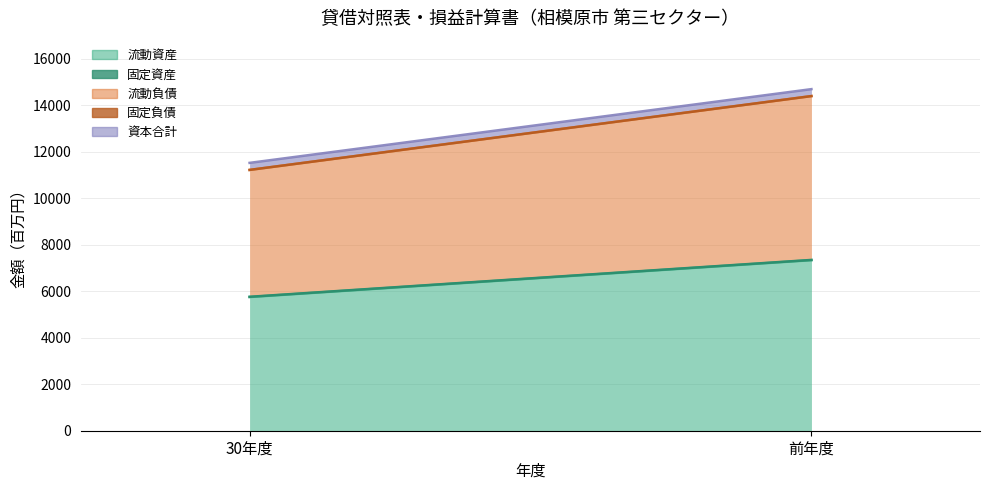

Reading right to left, transcribe all the data shown in this chart.

流動資産: 7336	5750
固定資産: 10	10
流動負債: 7047	5457
固定負債: 0	0
資本合計: 299	303